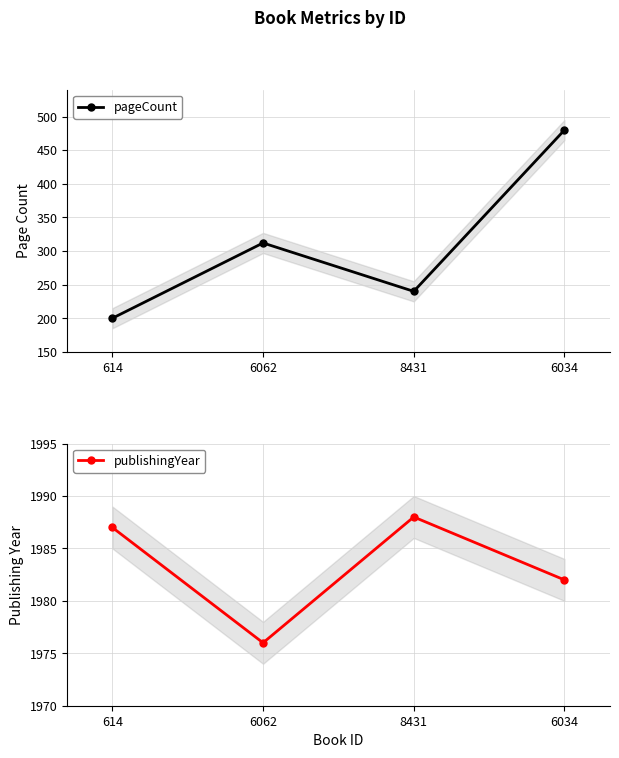

What is the label of the 2nd point from the right?

8431